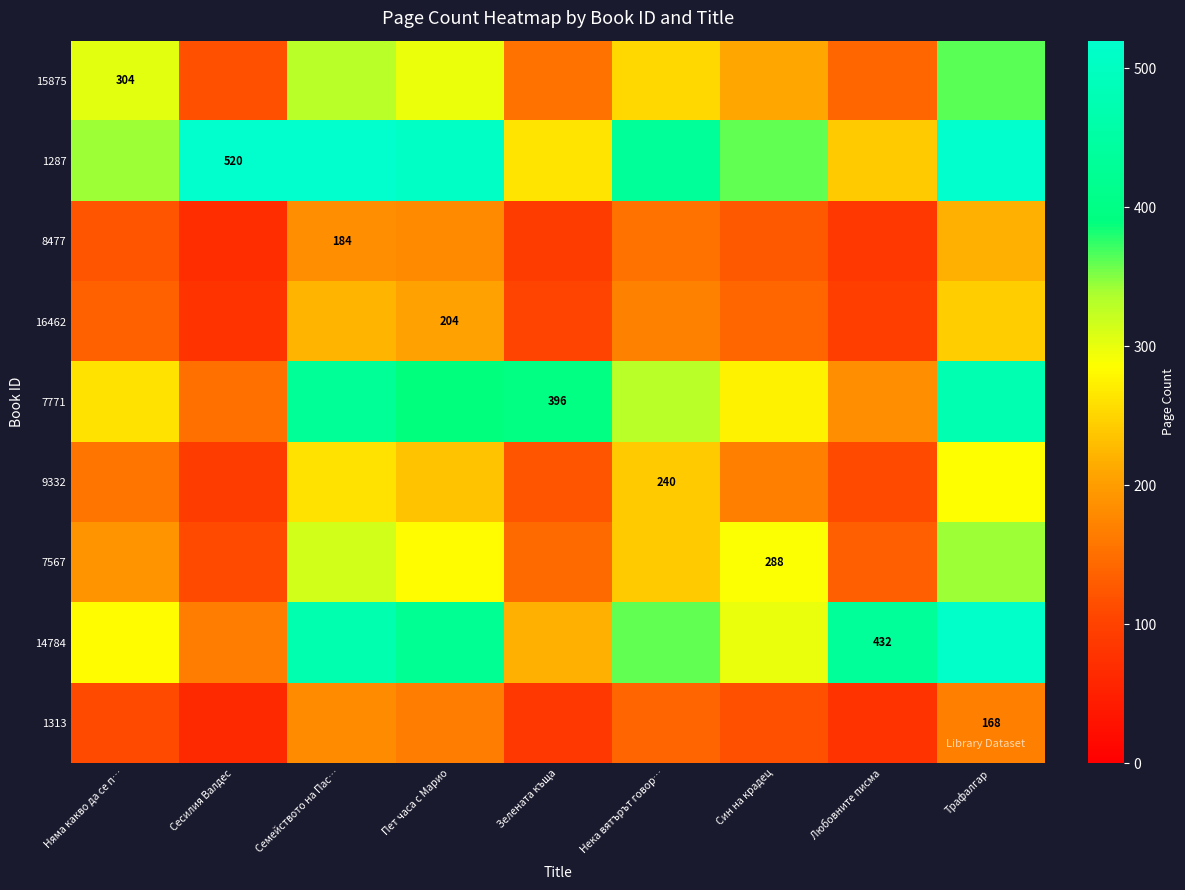

True or false: 8477 has a value of 127.8 at Син на крадец.

True